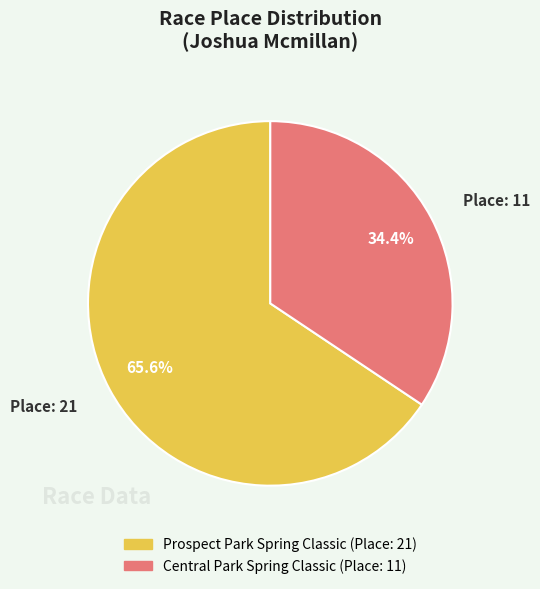

Which category has the biggest portion of the pie?

Prospect Park Spring Classic